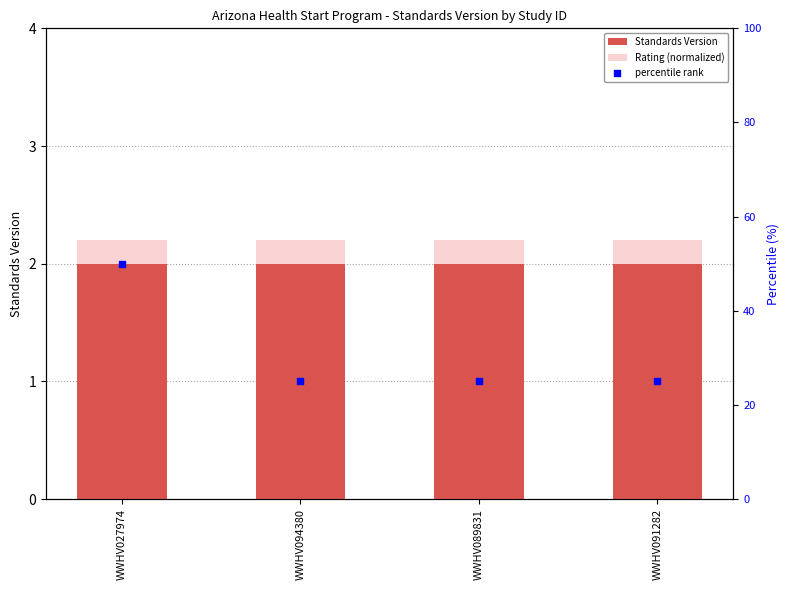

What is the total value across all series at WWHV091282?

29.2